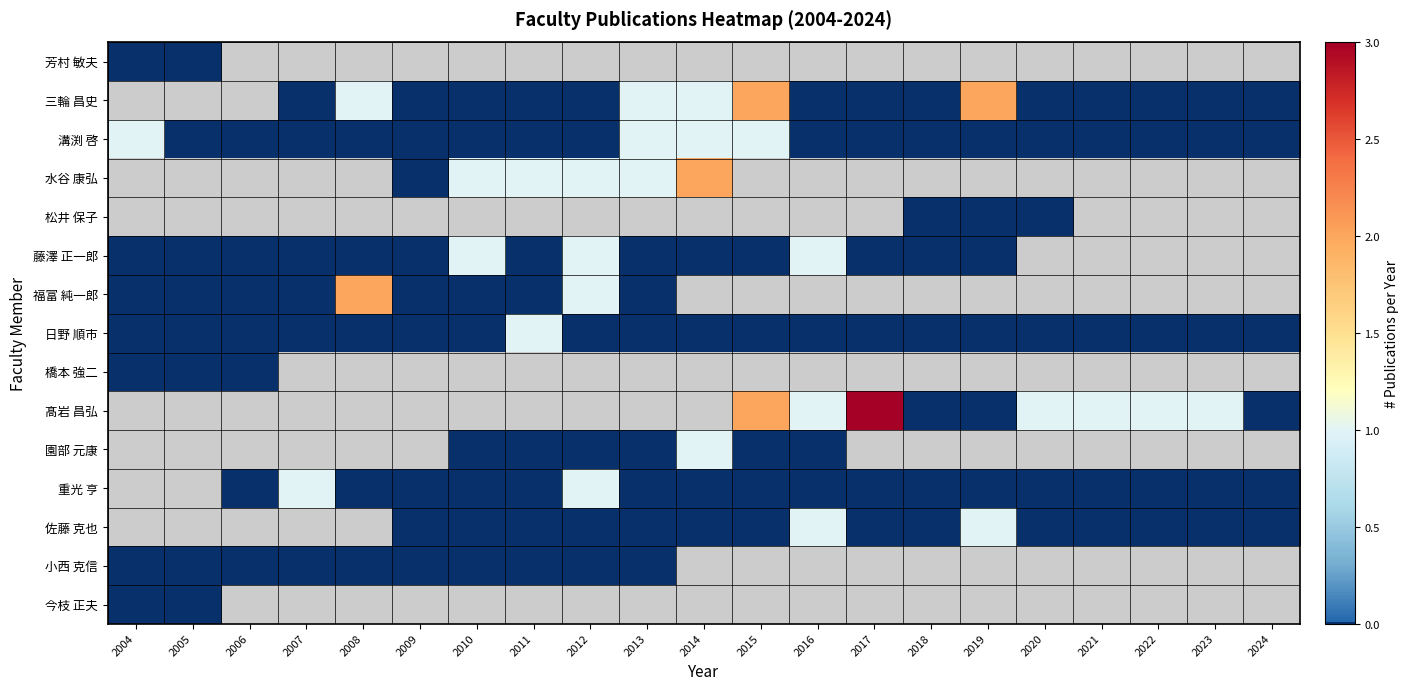

Which category has the lowest value in the 髙岩 昌弘 series?

2004